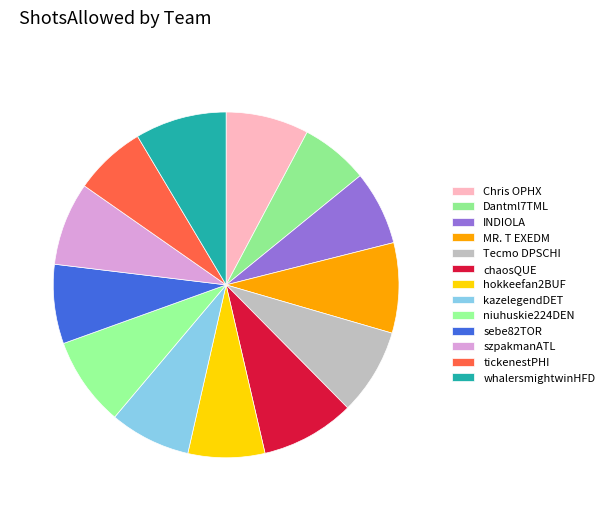

True or false: Dantml7TML accounts for 6% of the total.

True